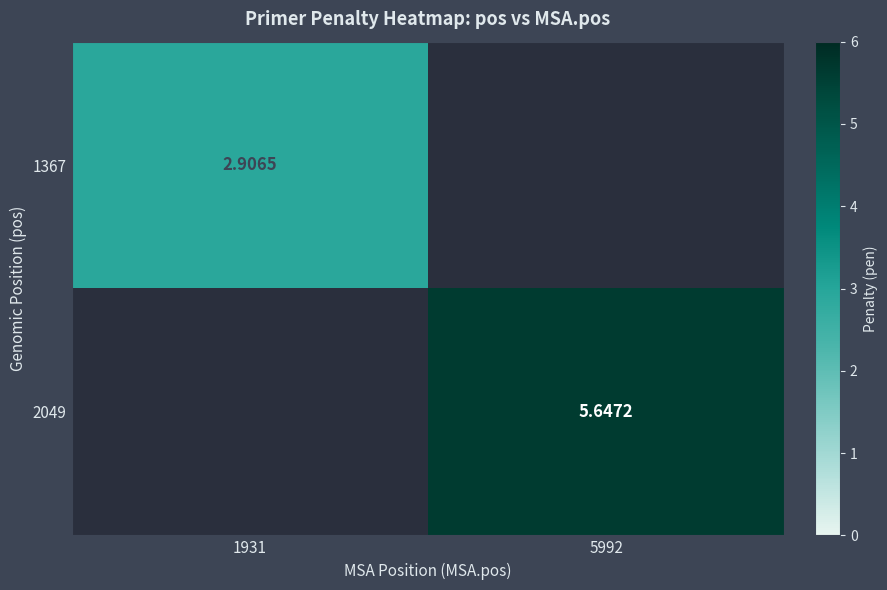

Rank the series by their maximum value, from lowest to highest.

1367, 2049